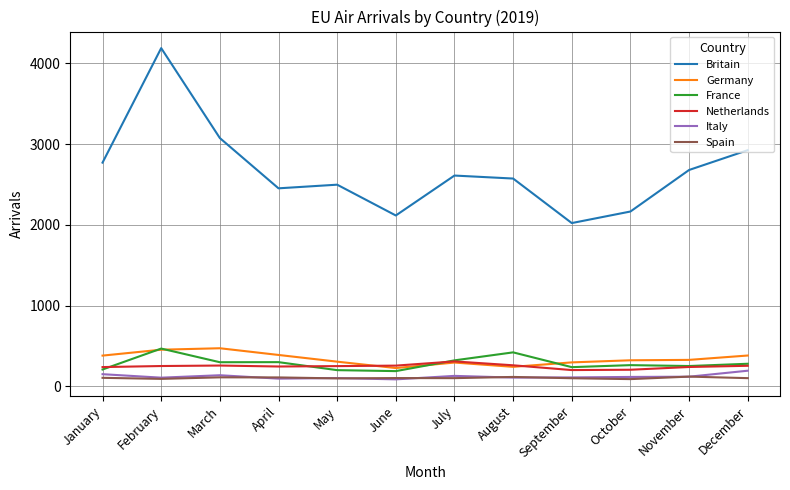

Which series ends up on top after the final intersection of France and Germany?

Germany